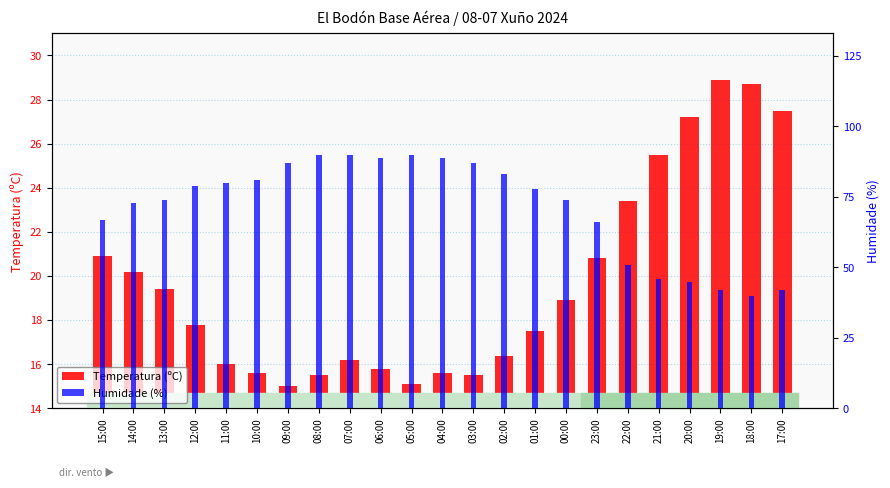

What is the total value across all series at 22:00?

74.4